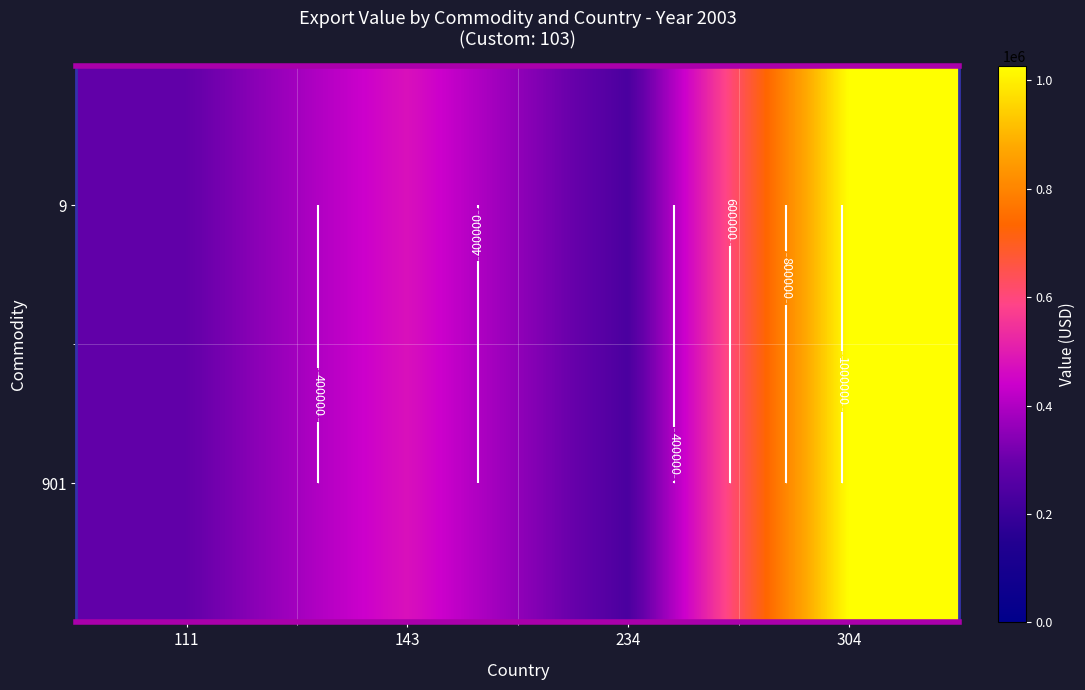

What is the sum of all 901 values?

2024626